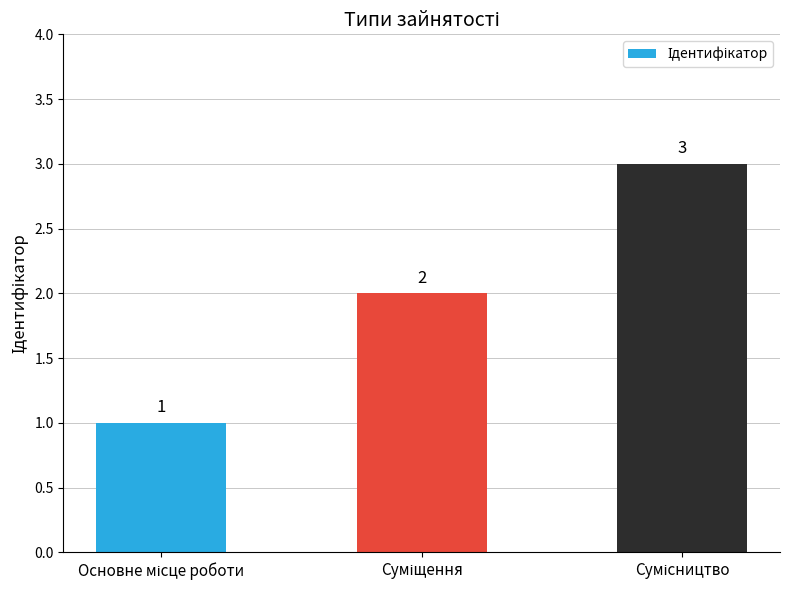

How many values are between 1 and 3?

3